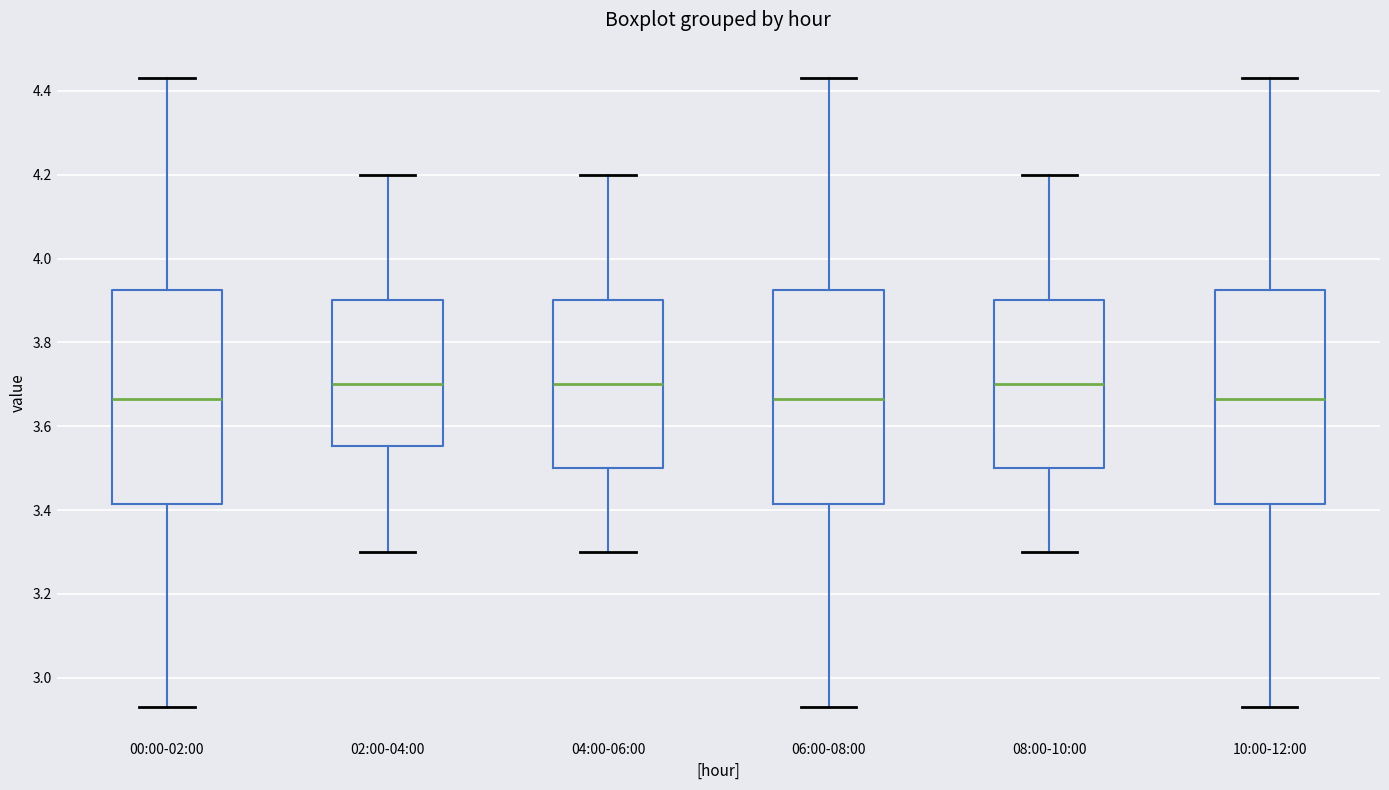

Reading left to right, read every box against the y-axis: the position of its median line, the range the box covers, and the ends of its whiskers. The values are not printed on the chart, so give them approximately, as read against the axis.

00:00-02:00: median 3.66, box 3.42 to 3.92, whiskers 2.94 to 4.44
02:00-04:00: median 3.70, box 3.56 to 3.90, whiskers 3.30 to 4.20
04:00-06:00: median 3.70, box 3.50 to 3.90, whiskers 3.30 to 4.20
06:00-08:00: median 3.66, box 3.42 to 3.92, whiskers 2.94 to 4.44
08:00-10:00: median 3.70, box 3.50 to 3.90, whiskers 3.30 to 4.20
10:00-12:00: median 3.66, box 3.42 to 3.92, whiskers 2.94 to 4.44